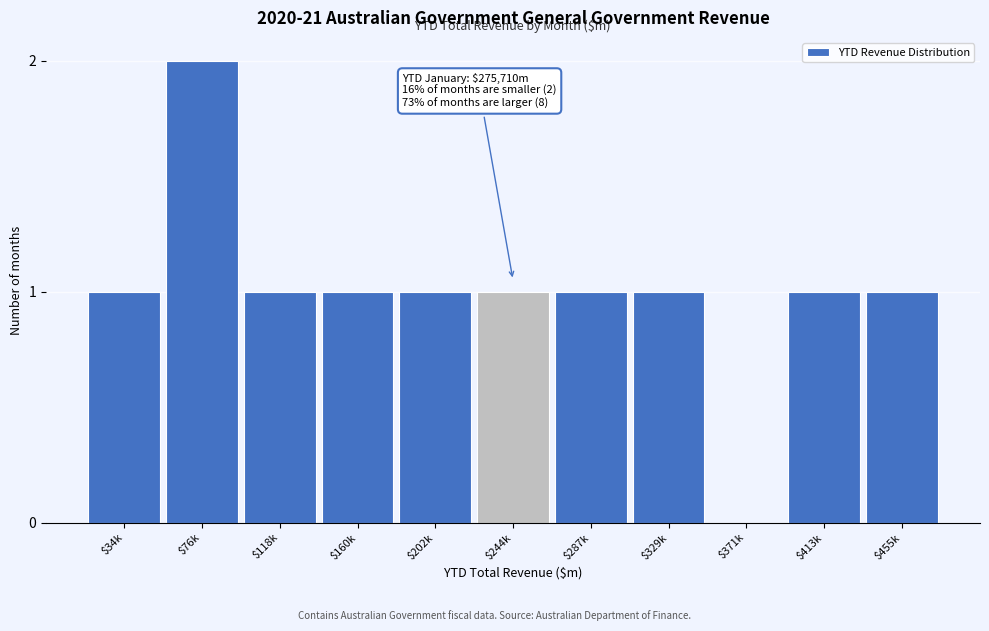

The value at $76k is 3. True or false?

False